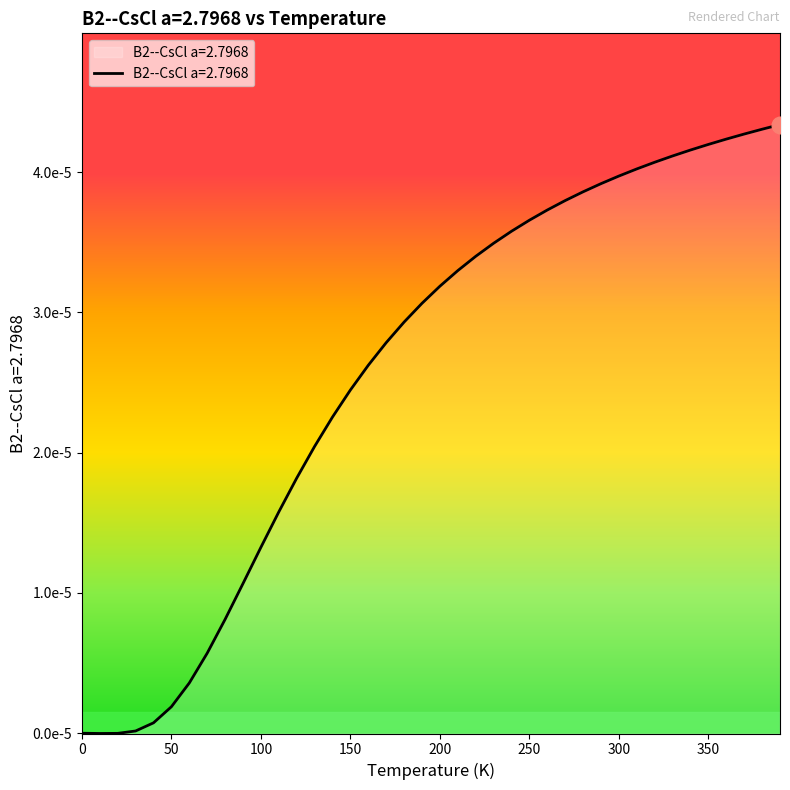

List the labels in order of value, largest first.

390.0, 380.0, 370.0, 360.0, 350.0, 340.0, 330.0, 320.0, 310.0, 300.0, 290.0, 280.0, 270.0, 260.0, 250.0, 240.0, 230.0, 220.0, 210.0, 200.0, 190.0, 180.0, 170.0, 160.0, 150.0, 140.0, 130.0, 120.0, 110.0, 100.0, 90.0, 80.0, 70.0, 60.0, 50.0, 40.0, 30.0, 0.0, 20.0, 10.0